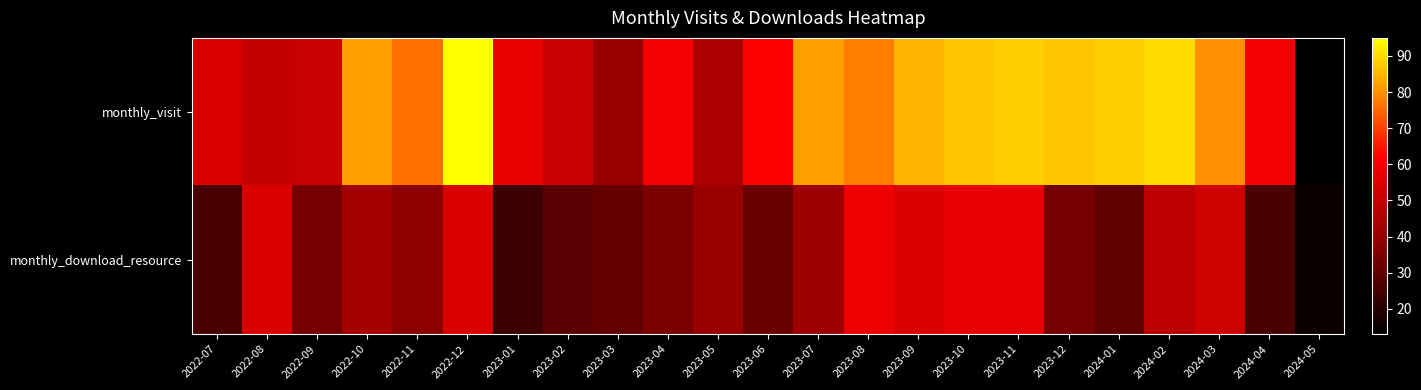

Reading left to right, transcribe all the data shown in this chart.

monthly_visit: 2022-07=54	2022-08=50	2022-09=51	2022-10=82	2022-11=76	2022-12=95	2023-01=58	2023-02=51	2023-03=41	2023-04=60	2023-05=45	2023-06=62	2023-07=82	2023-08=78	2023-09=85	2023-10=87	2023-11=88	2023-12=87	2024-01=88	2024-02=90	2024-03=80	2024-04=60	2024-05=13
monthly_download_resource: 2022-07=26	2022-08=54	2022-09=34	2022-10=43	2022-11=38	2022-12=54	2023-01=24	2023-02=29	2023-03=31	2023-04=35	2023-05=41	2023-06=32	2023-07=42	2023-08=59	2023-09=54	2023-10=57	2023-11=57	2023-12=34	2024-01=30	2024-02=48	2024-03=52	2024-04=26	2024-05=15